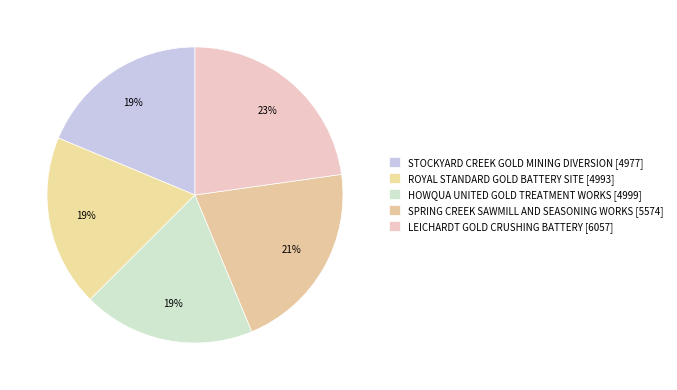

How many segments does this pie chart have?

5